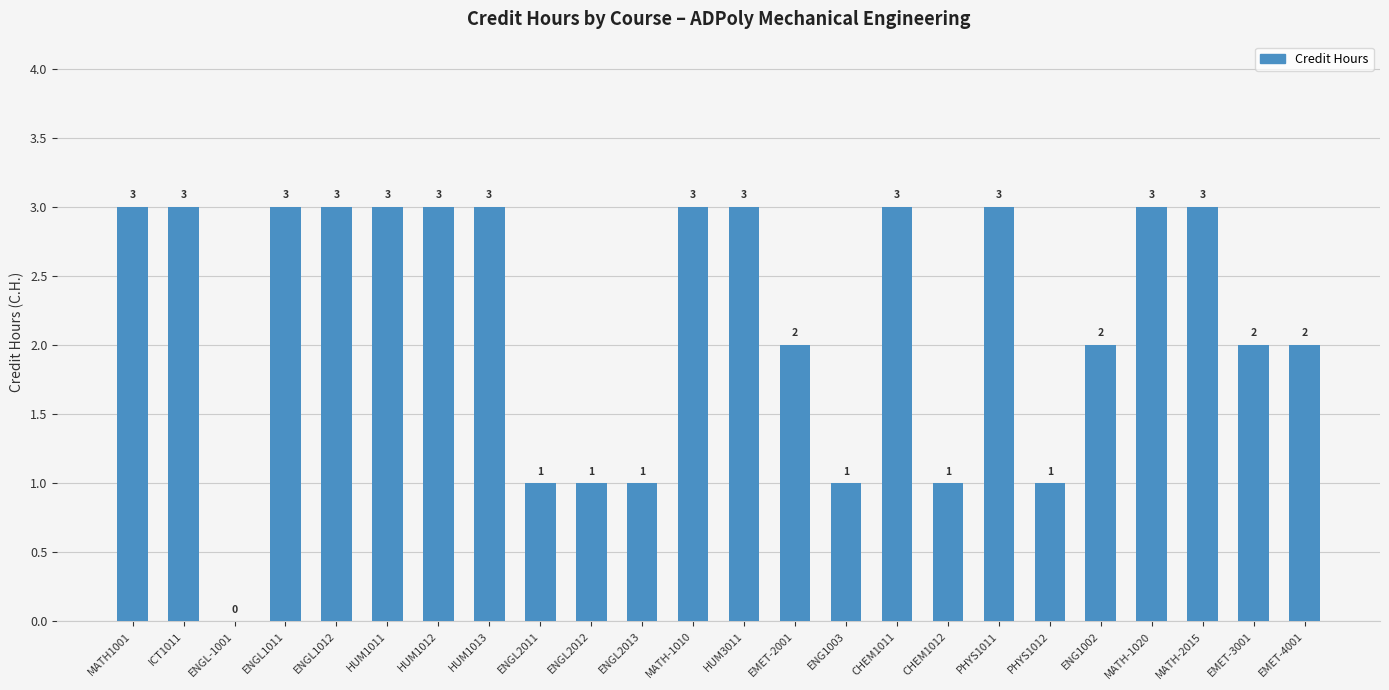

What is the sum of the values at MATH-1020 and ENGL-1001?

3